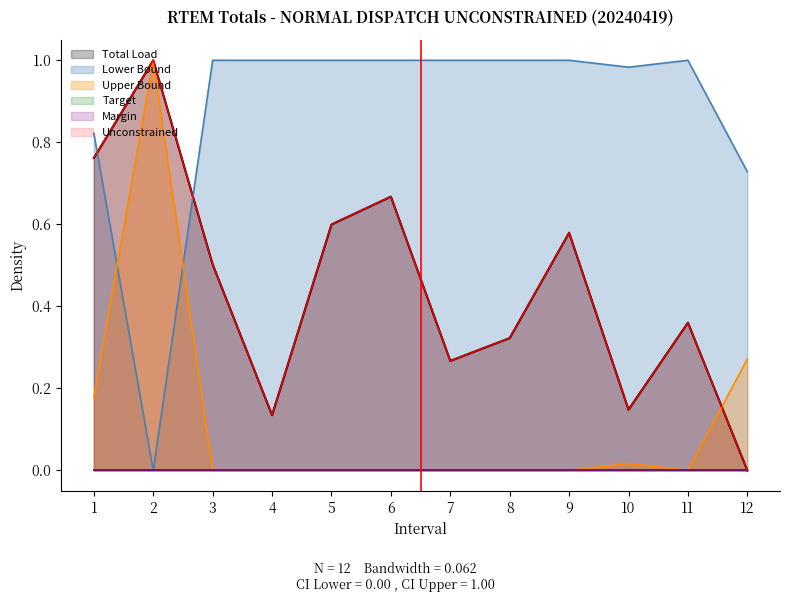

What is the spread (max minus min) of values at 2?

1.0